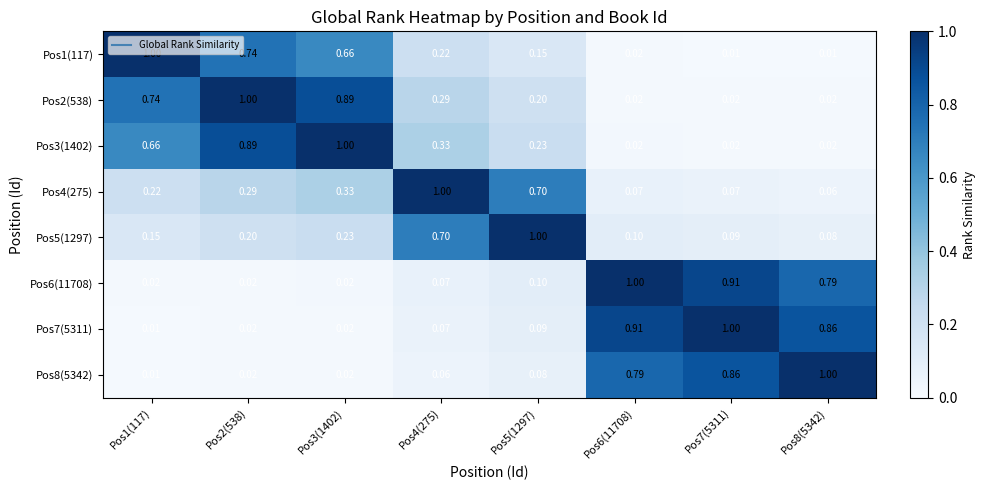

What is the greatest value displayed?

1.0